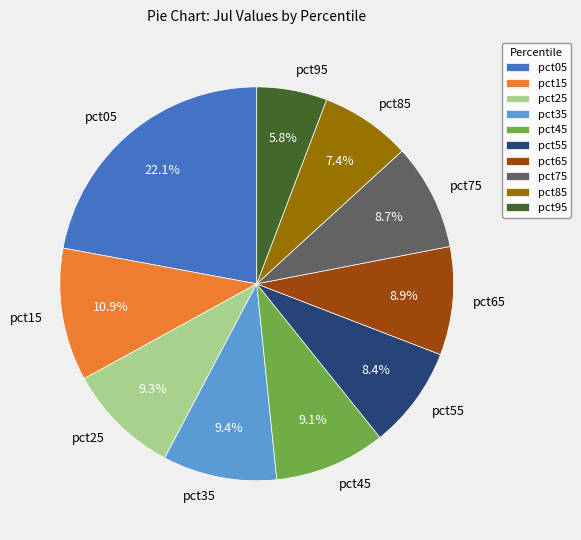

Does pct85 represent more than half of the total?

No